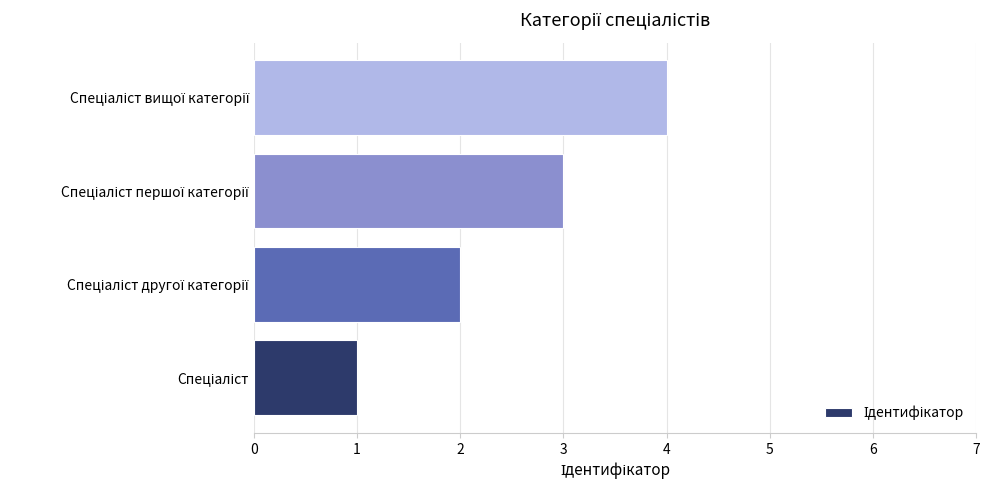

Count the values in the range 2 to 4.

3